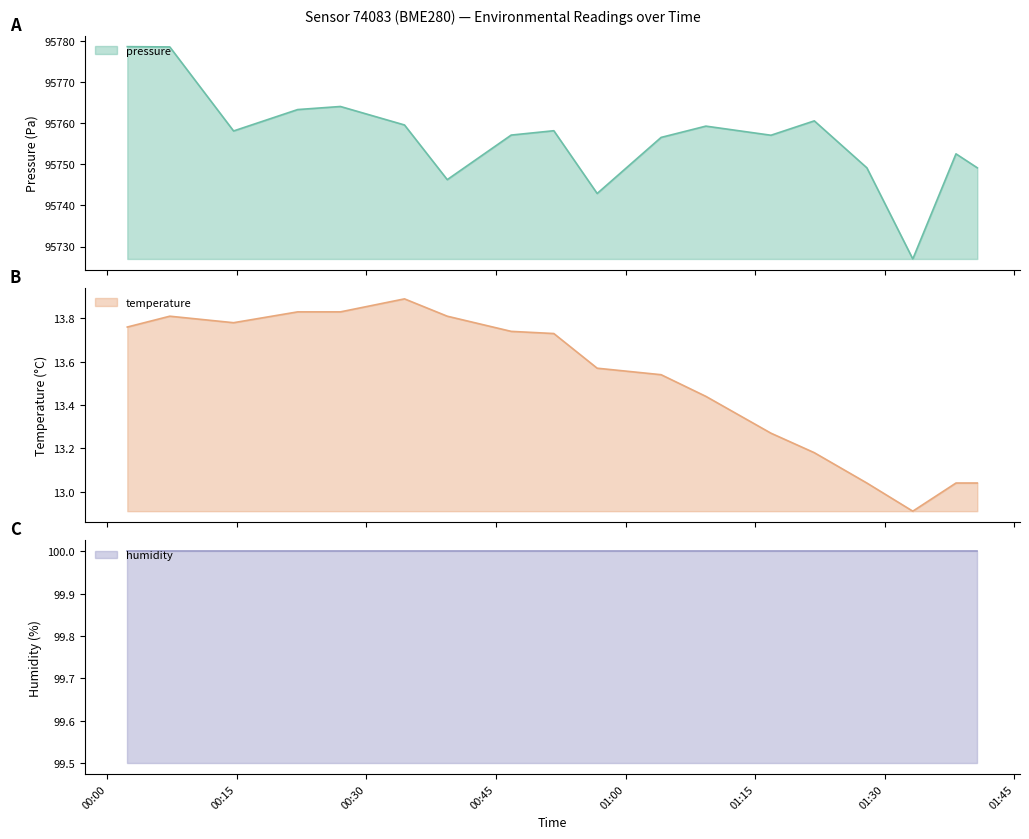

What are all the series names shown in the legend?

pressure, temperature, humidity